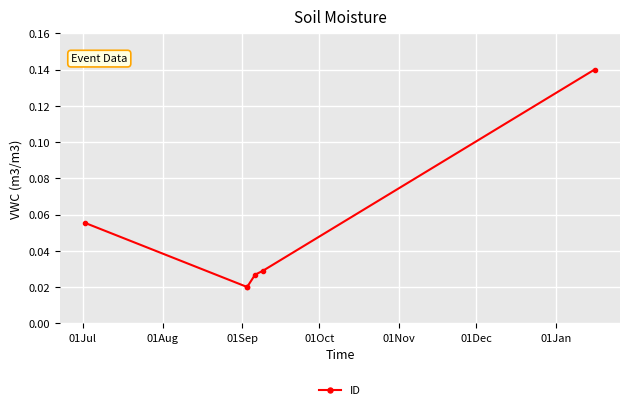

Between 01Sep and 01Jul, which is larger?

01Jul